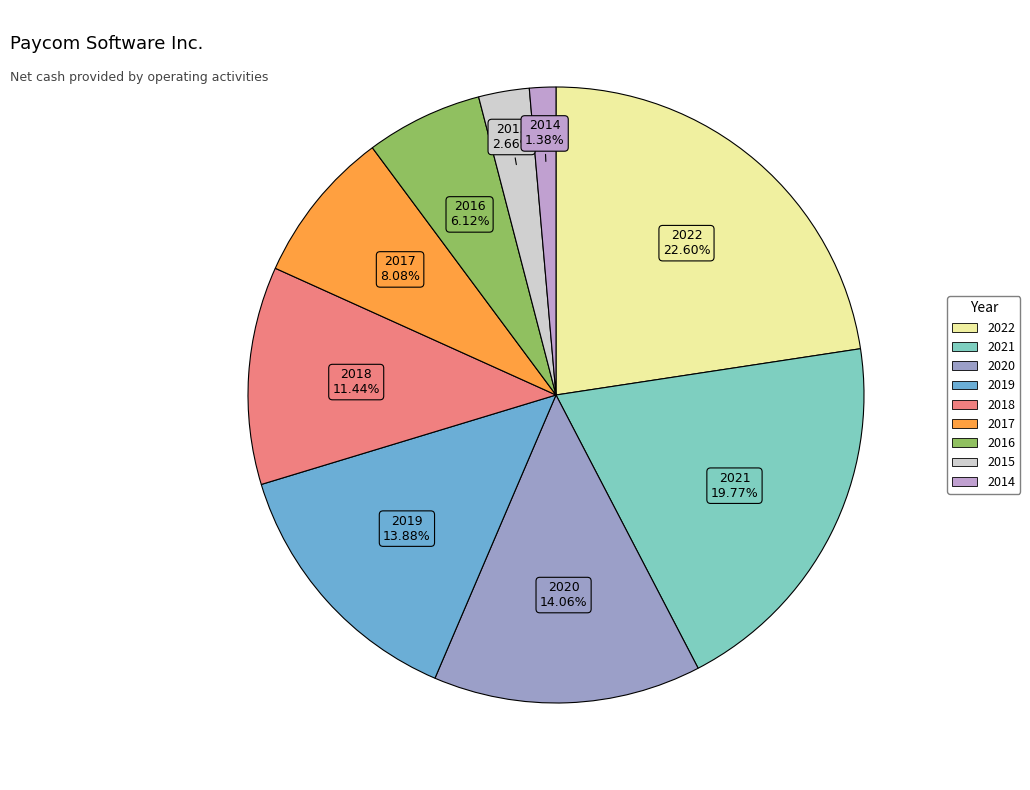

To the nearest percent, what percentage of the pie is 2017?

8%